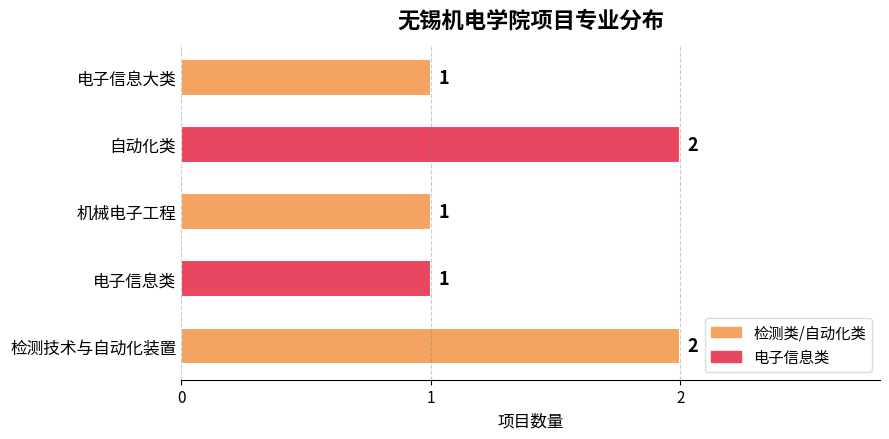

How many values are between 1 and 2?

5